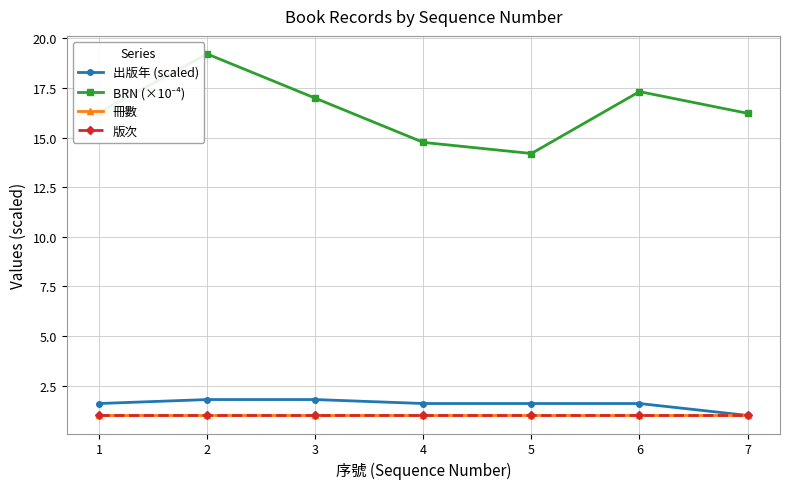

At which label is 冊數 closest to 1?

1